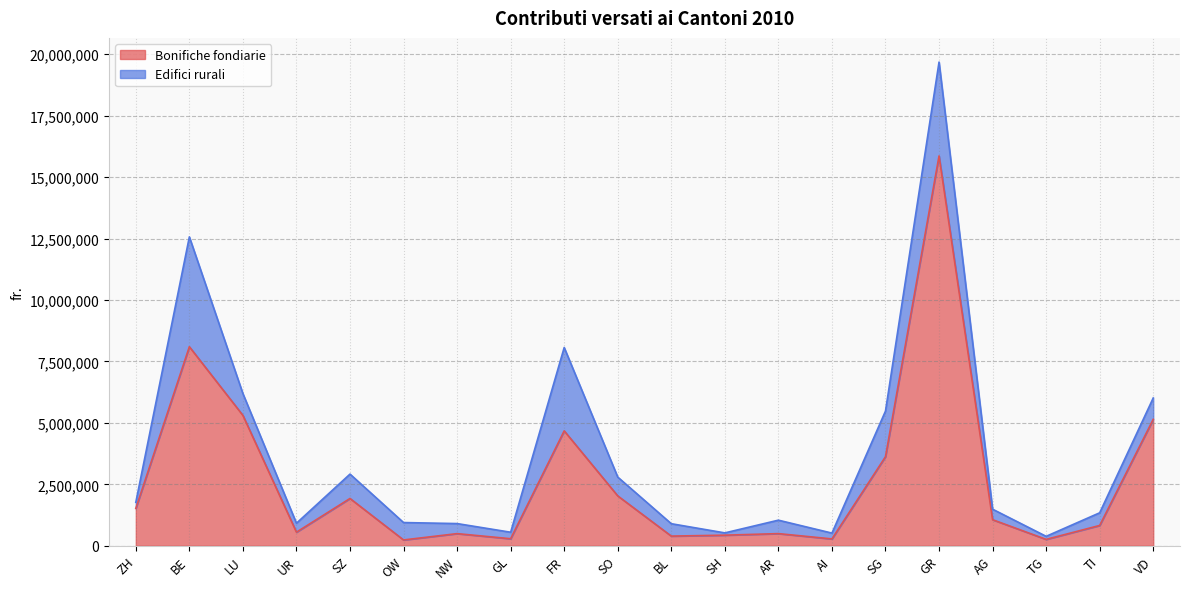

List the labels in order of value, smallest first.

OW, TG, AI, GL, BL, SH, NW, AR, UR, TI, AG, ZH, SZ, SO, SG, FR, VD, LU, BE, GR